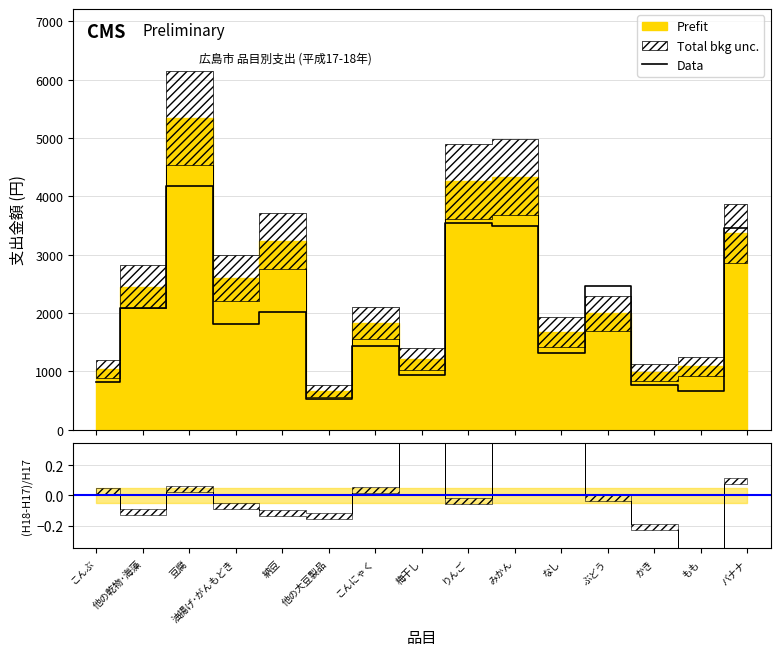

True or false: 広島市 H18 has a value of 1395 at 他の乾物･海藻.

False